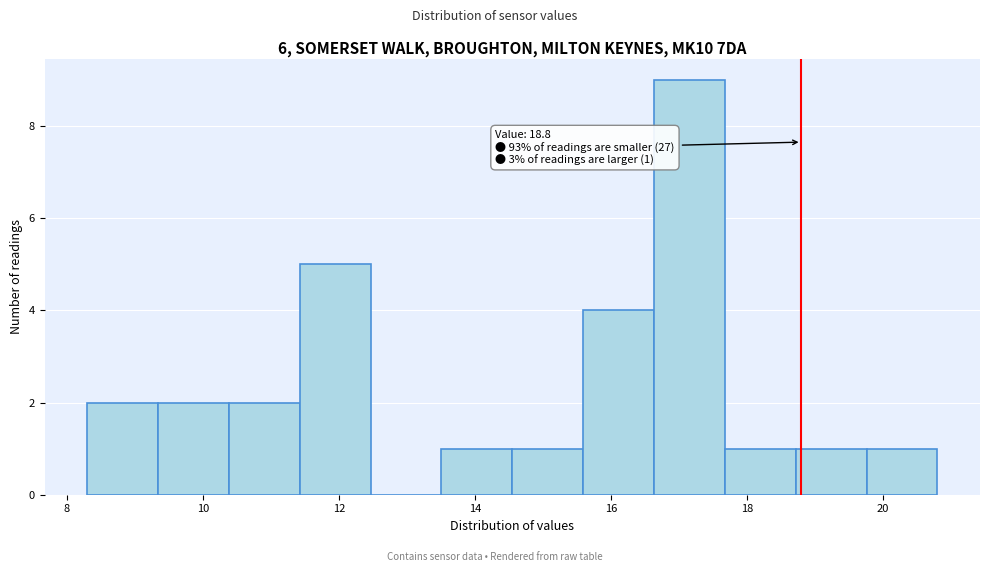

Over which range of the x-axis is the bar tallest?

16.6 to 17.6